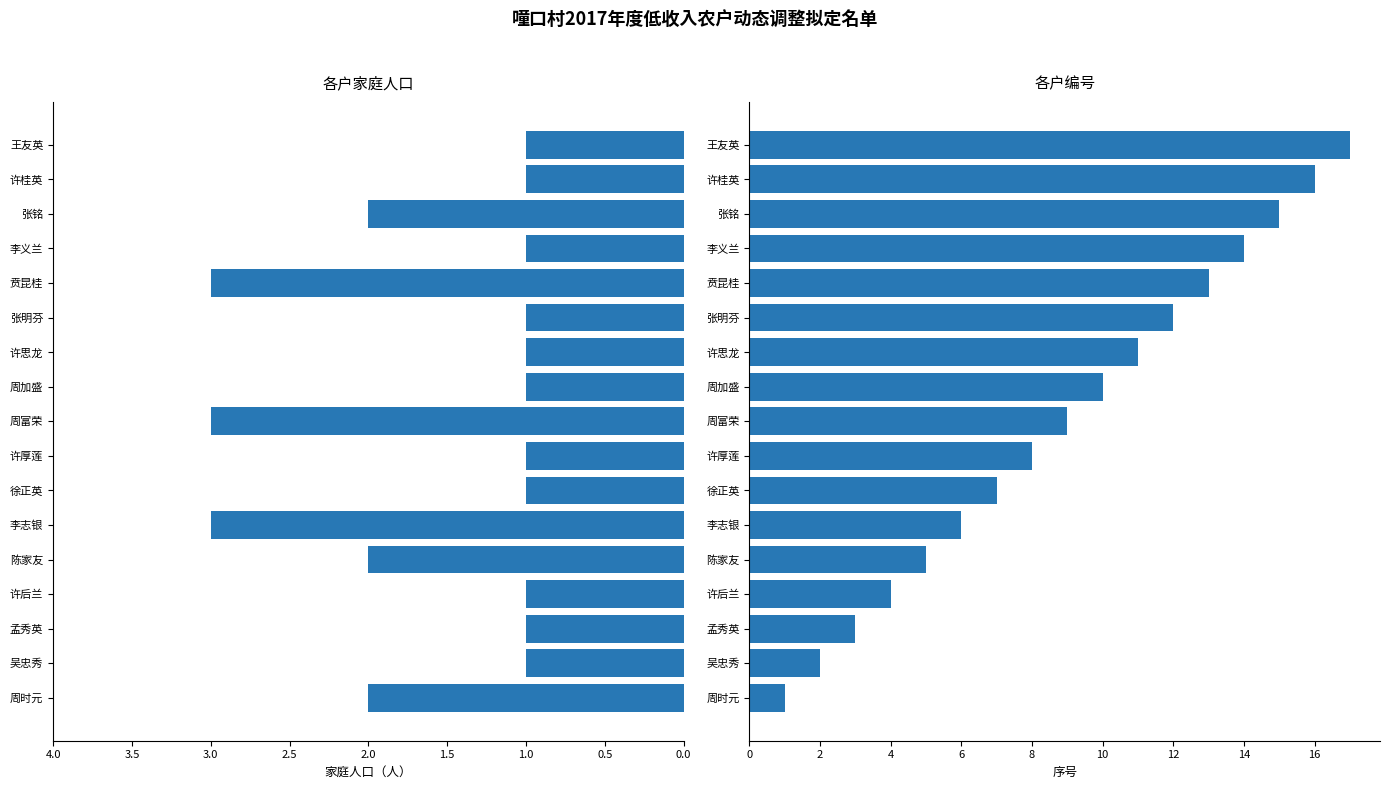

List the series in order of their overall mean, lowest first.

家庭人口, 序号